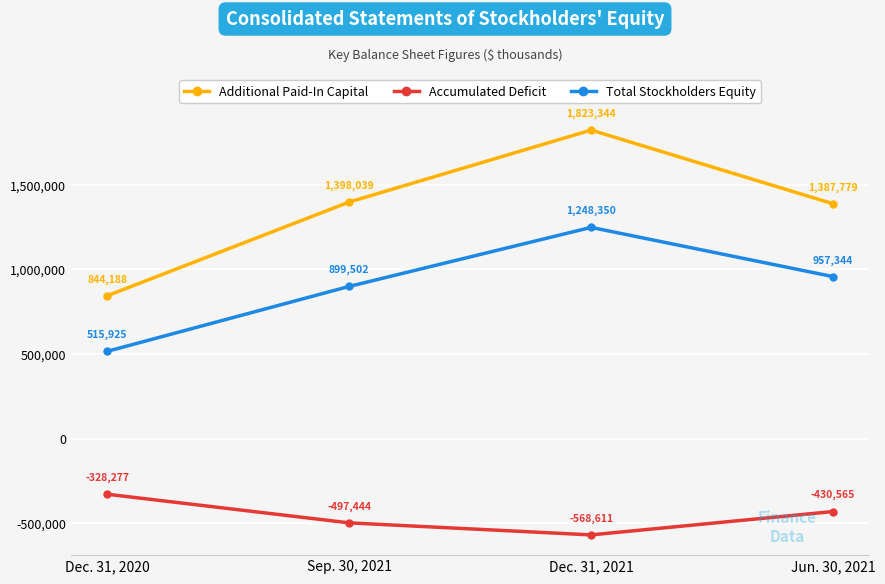

What is the sum of the Total Stockholders Equity values at Jun. 30, 2021 and Dec. 31, 2021?

2205694